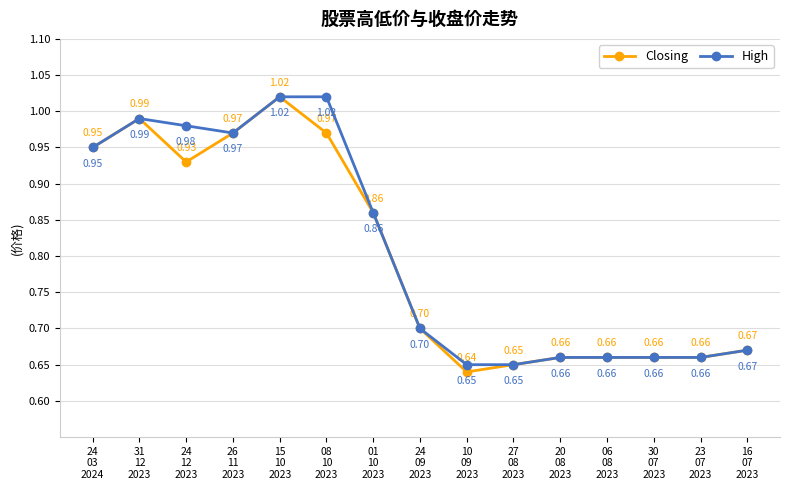

True or false: Closing has more than 0 interior local peaks.

True